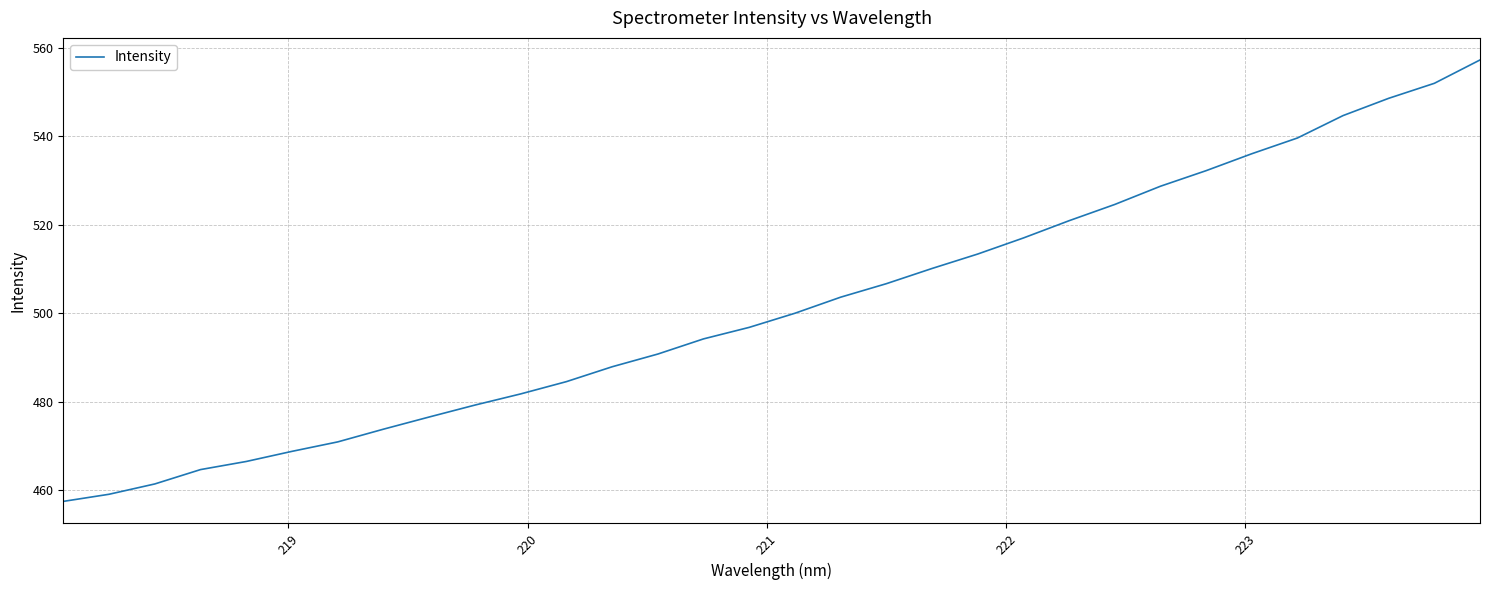

What is the greatest value displayed?

557.2